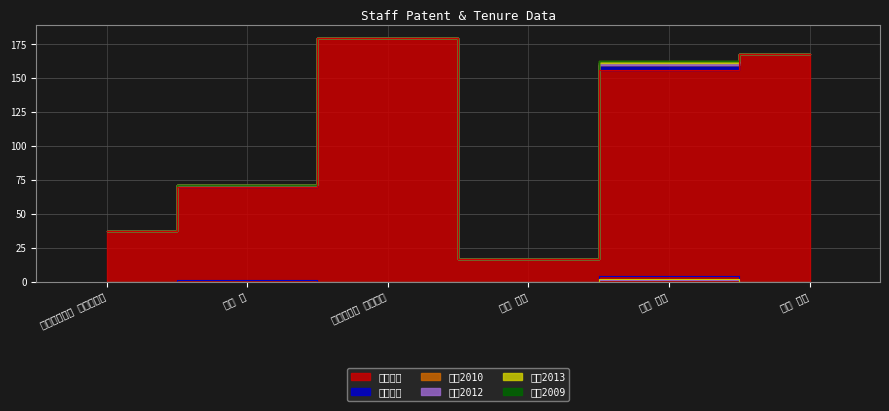

What is the value of the 在籍月数 point at the 3rd from the left?

180